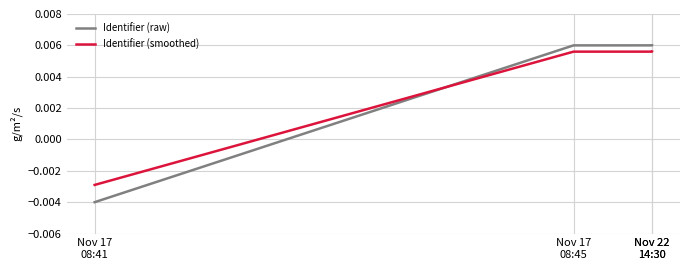

What is the label of the 3rd point from the left?

Nov 22
14:30